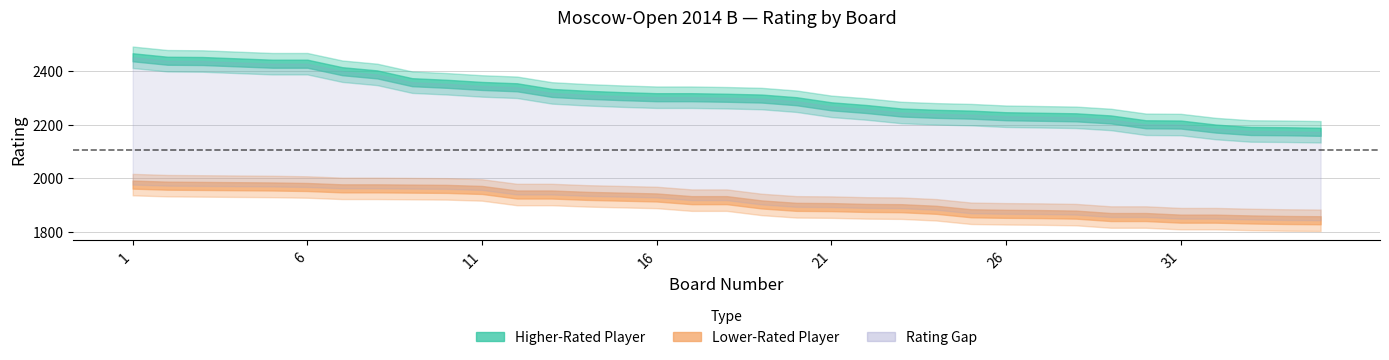

Is the value of lower_rated at 34 greater than the value of higher_rated at 30?

No